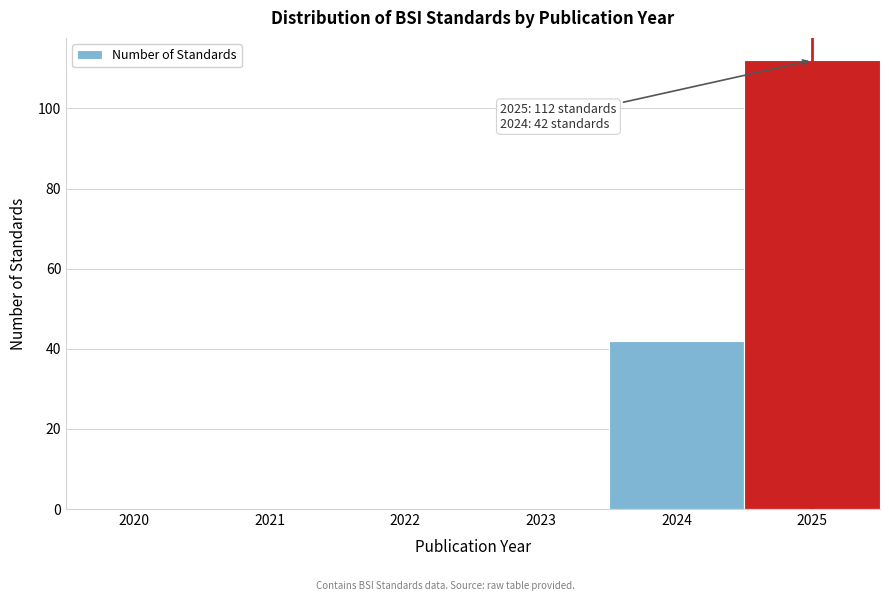

Reading left to right, extract all data points from this chart.

2020=0	2021=0	2022=0	2023=0	2024=42	2025=112